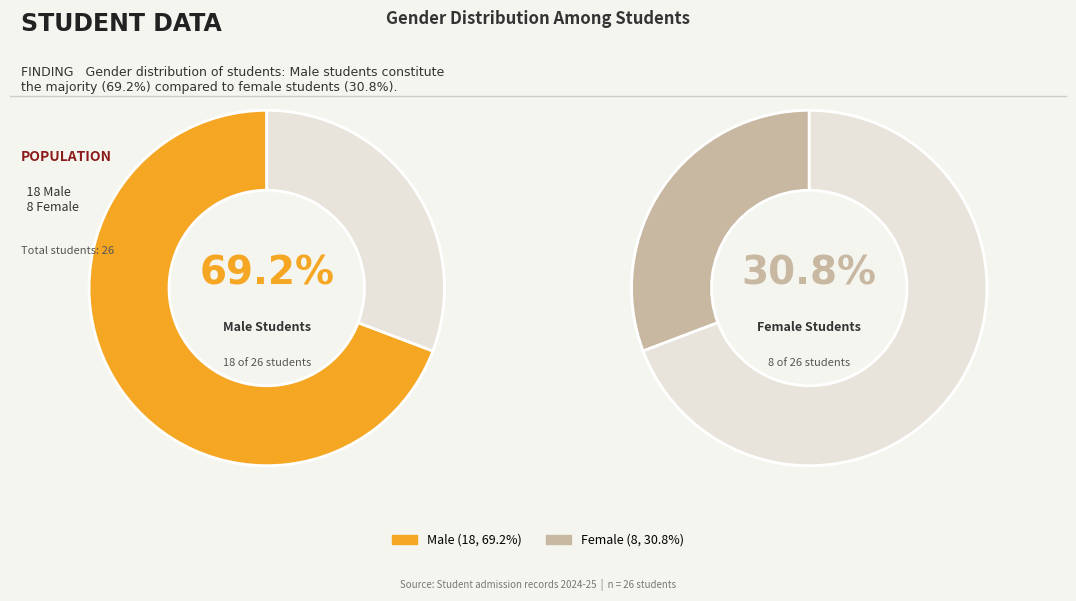

To the nearest percent, what is the combined percentage of M and F?

100%